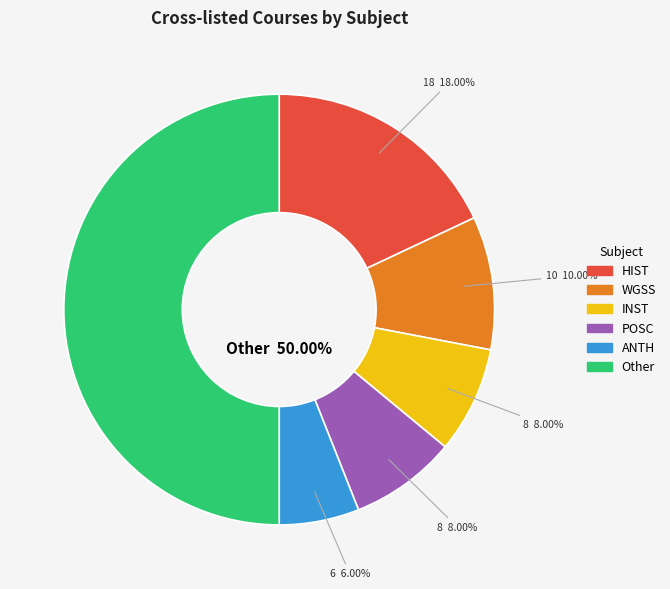

Is it true that FMST is 17% of the pie?

False